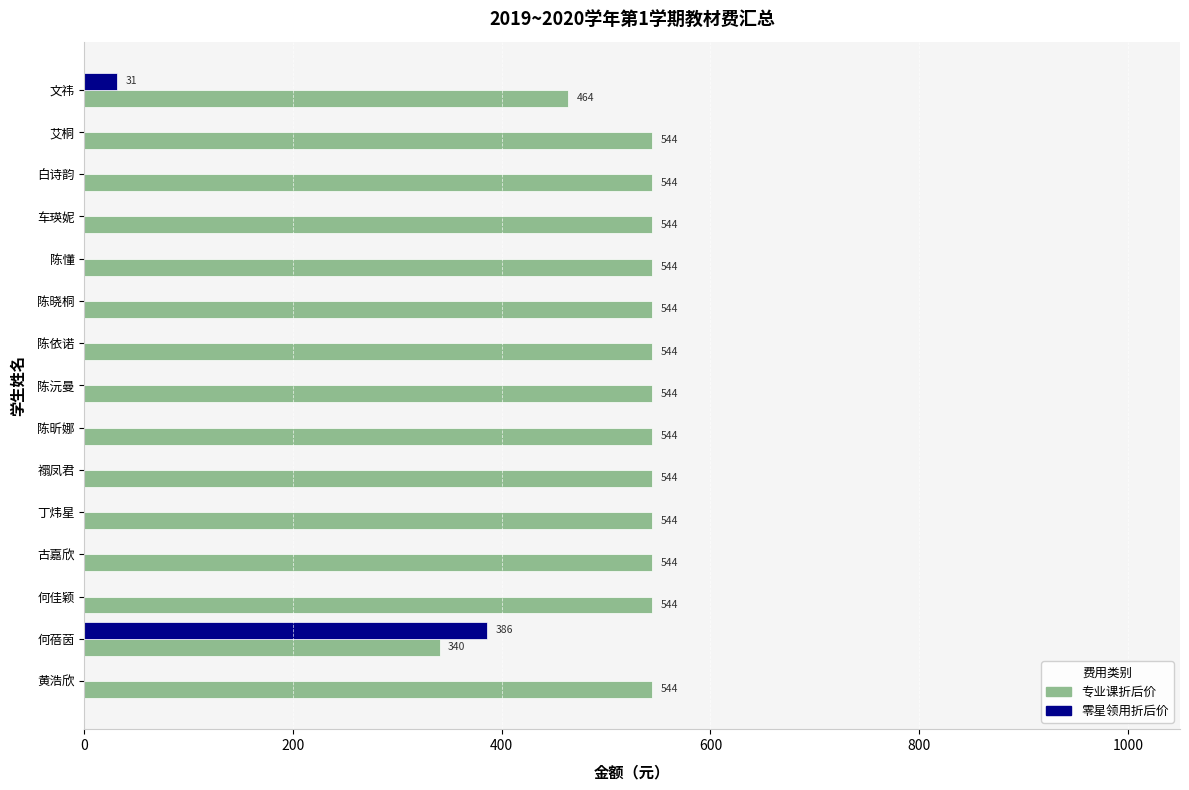

What is the greatest value displayed?

544.2